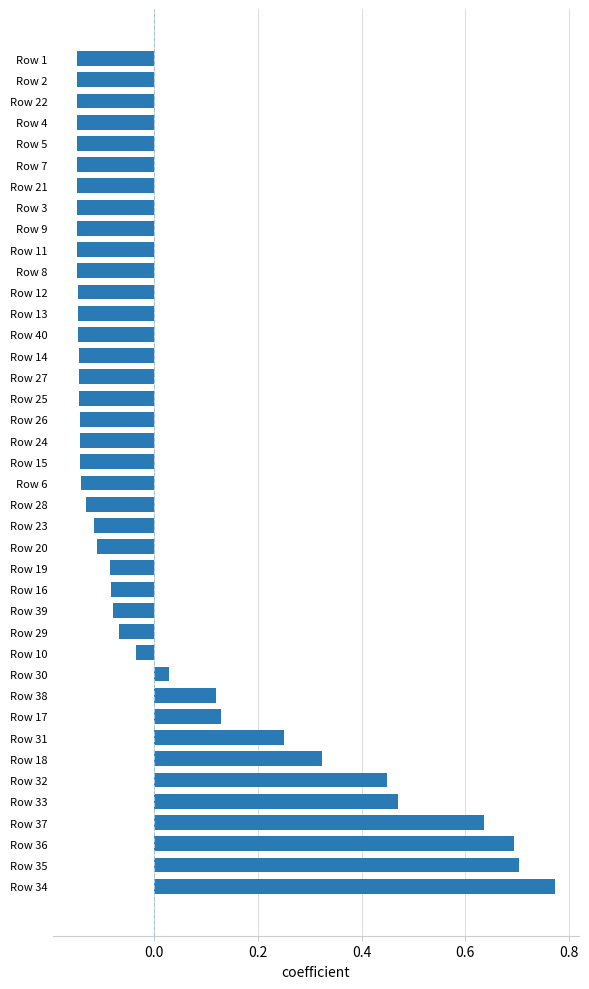

What is the difference between the second highest and minimum values?

0.9